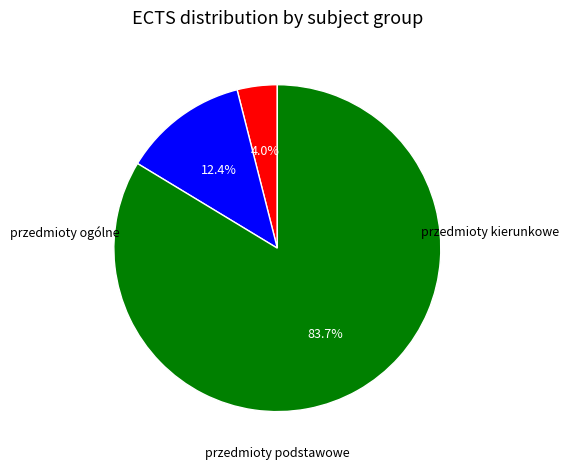

Is there any slice that represents more than half of the pie?

Yes